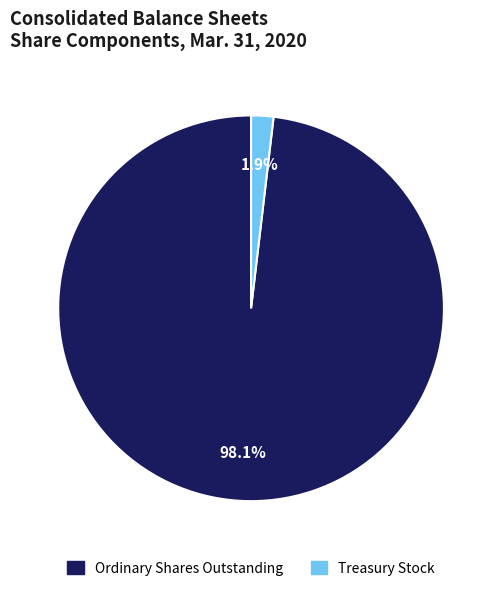

Does any single category account for the majority?

Yes